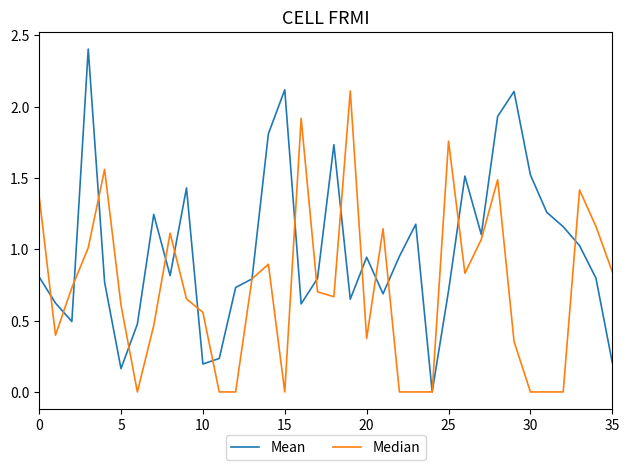

Which series has the largest range (max minus min)?

Mean